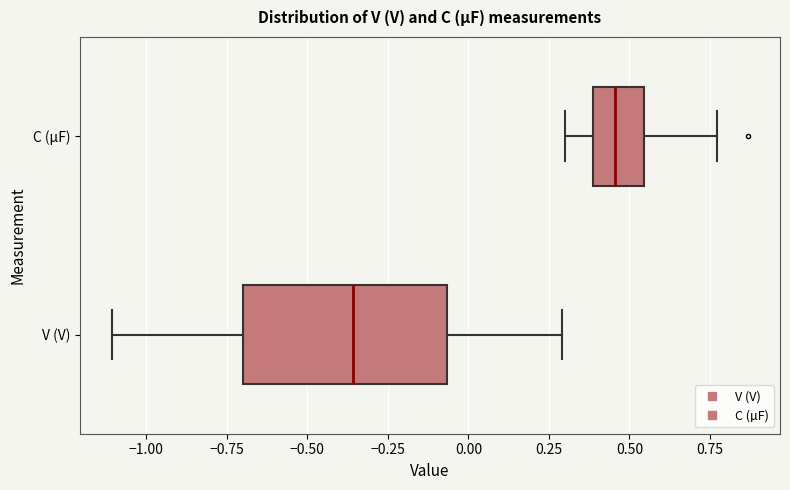

Which box has the furthest to the right median line?

C (µF)